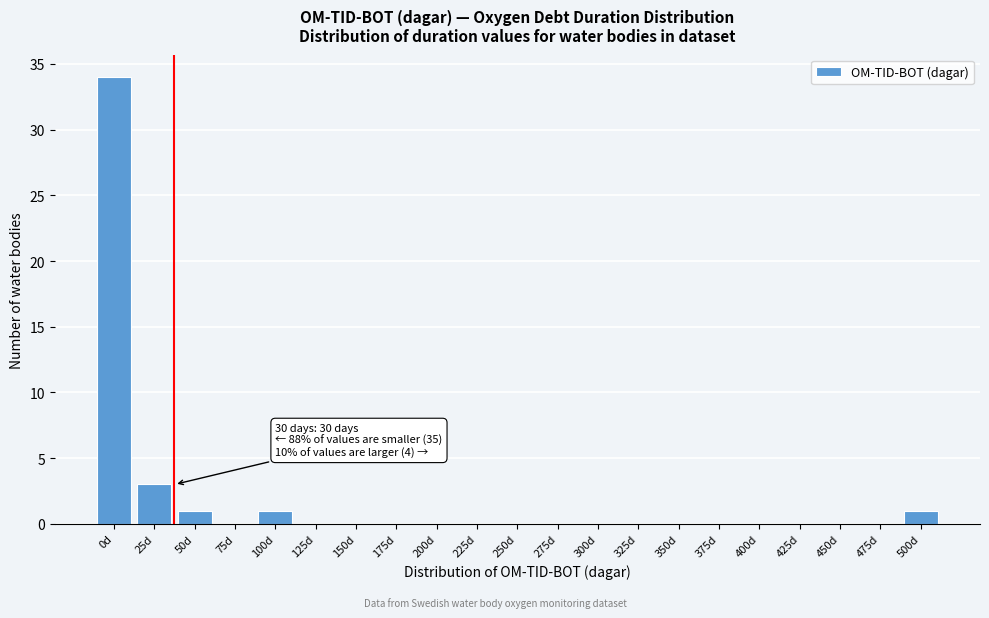

Reading right to left, extract all data points from this chart.

500d=1	475d=0	450d=0	425d=0	400d=0	375d=0	350d=0	325d=0	300d=0	275d=0	250d=0	225d=0	200d=0	175d=0	150d=0	125d=0	100d=1	75d=0	50d=1	25d=3	0d=34